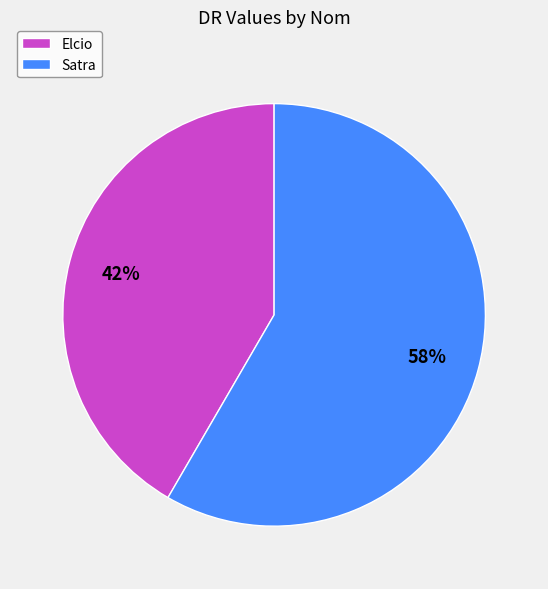

Which has a higher value, Satra or Elcio?

Satra